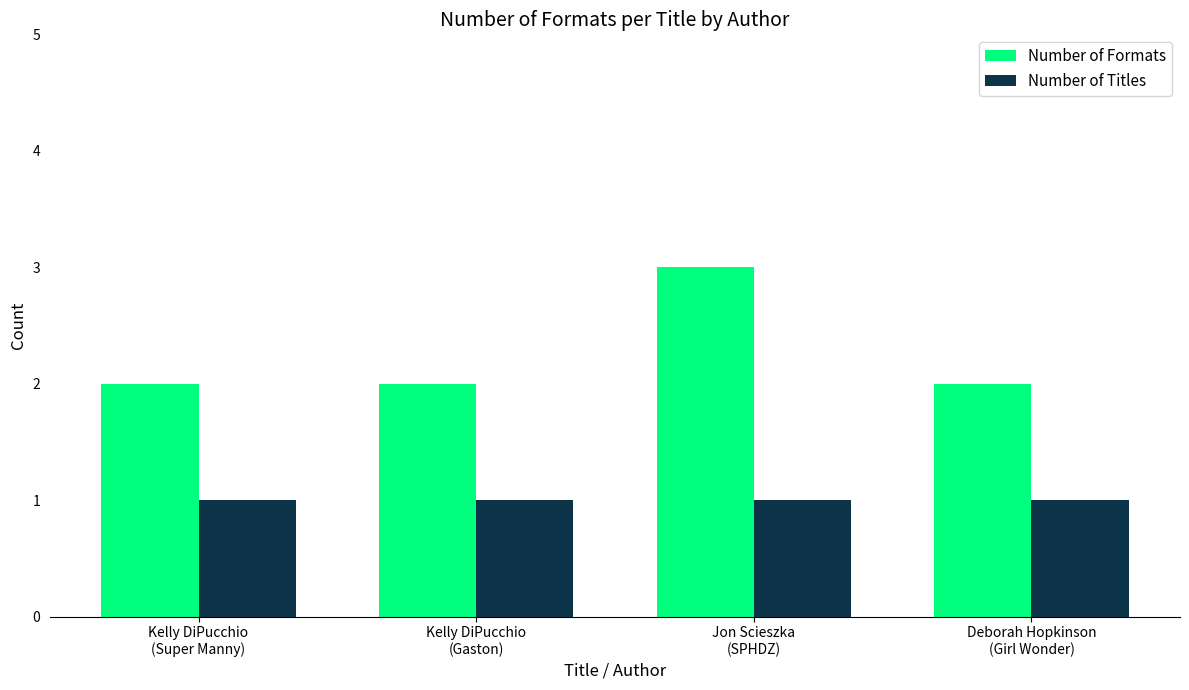

At which category is the sum across all series the highest?

Jon Scieszka
(SPHDZ)